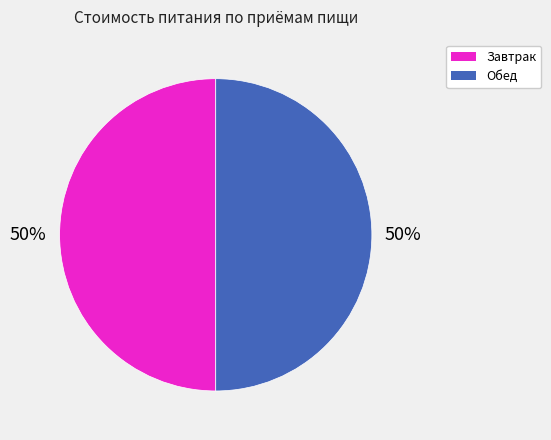

To the nearest percent, what is the average slice percentage?

50%